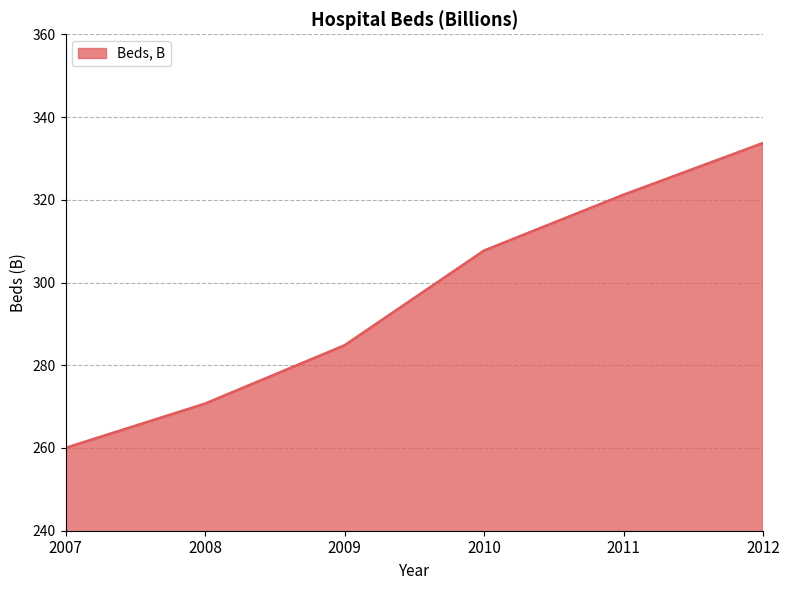

Count the number of values greater than 307.

3